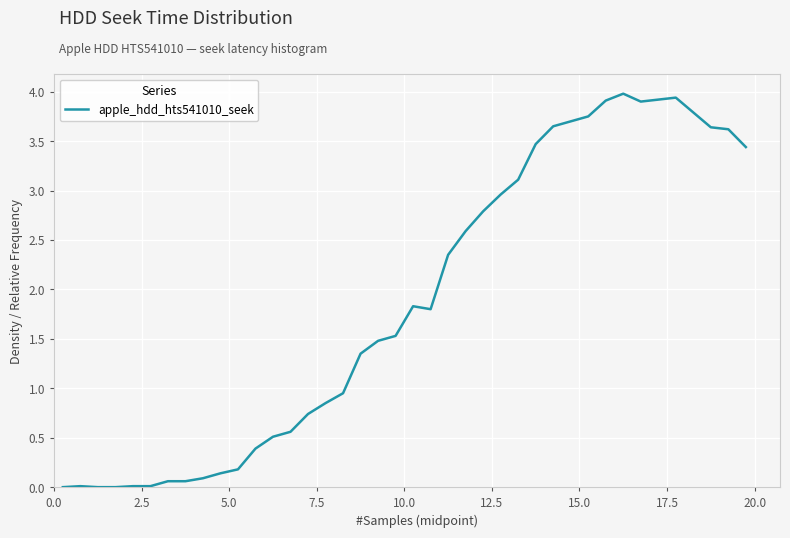

What is the maximum value shown in the chart?

4.0